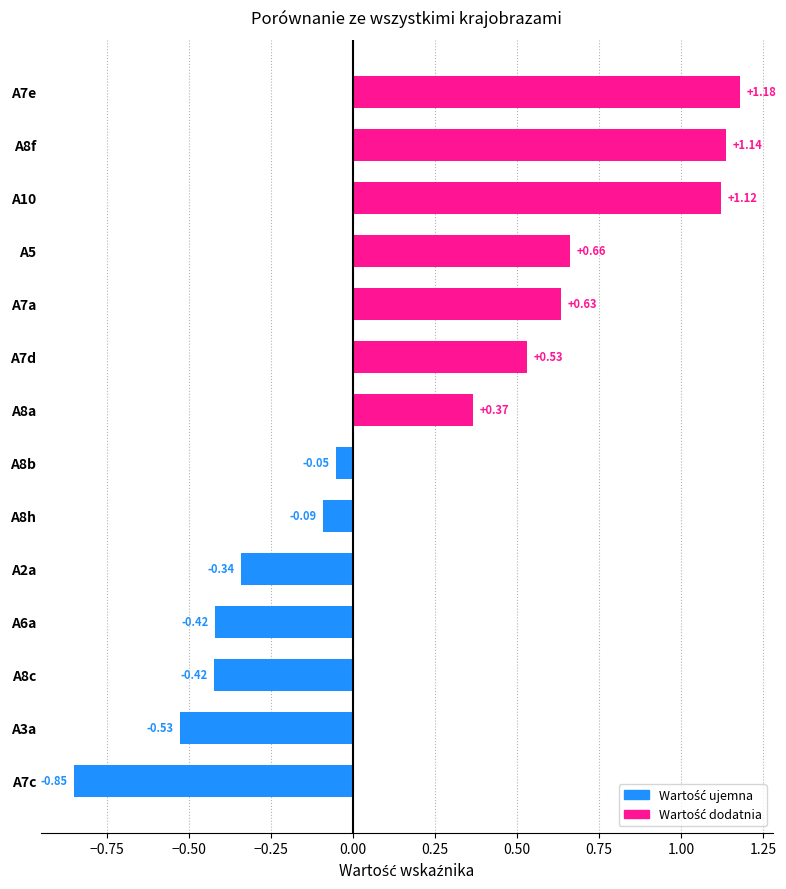

What is the sum of all values?

2.9